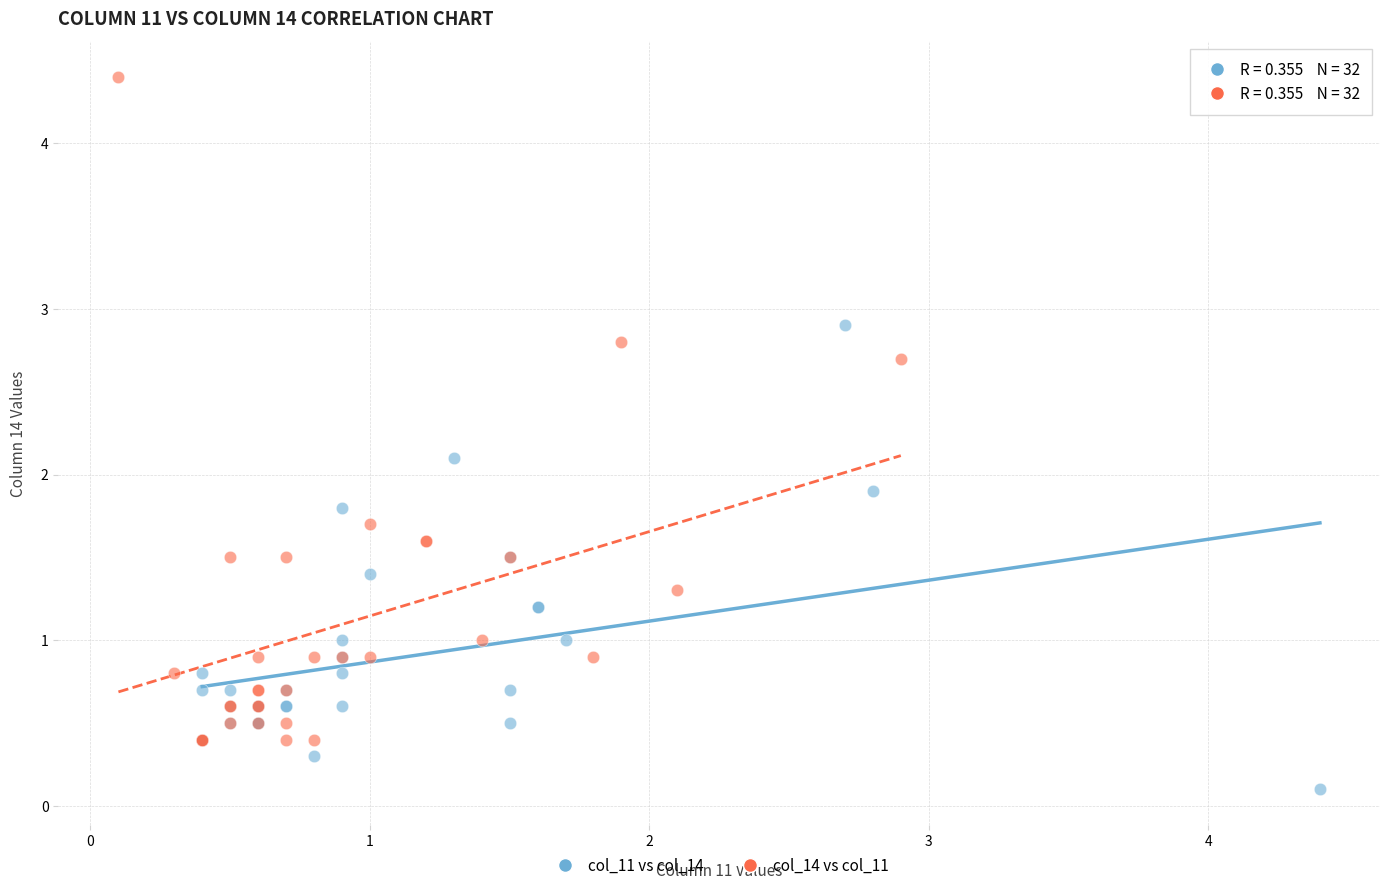

Which series reaches the minimum Y coordinate?

col_11 vs col_14